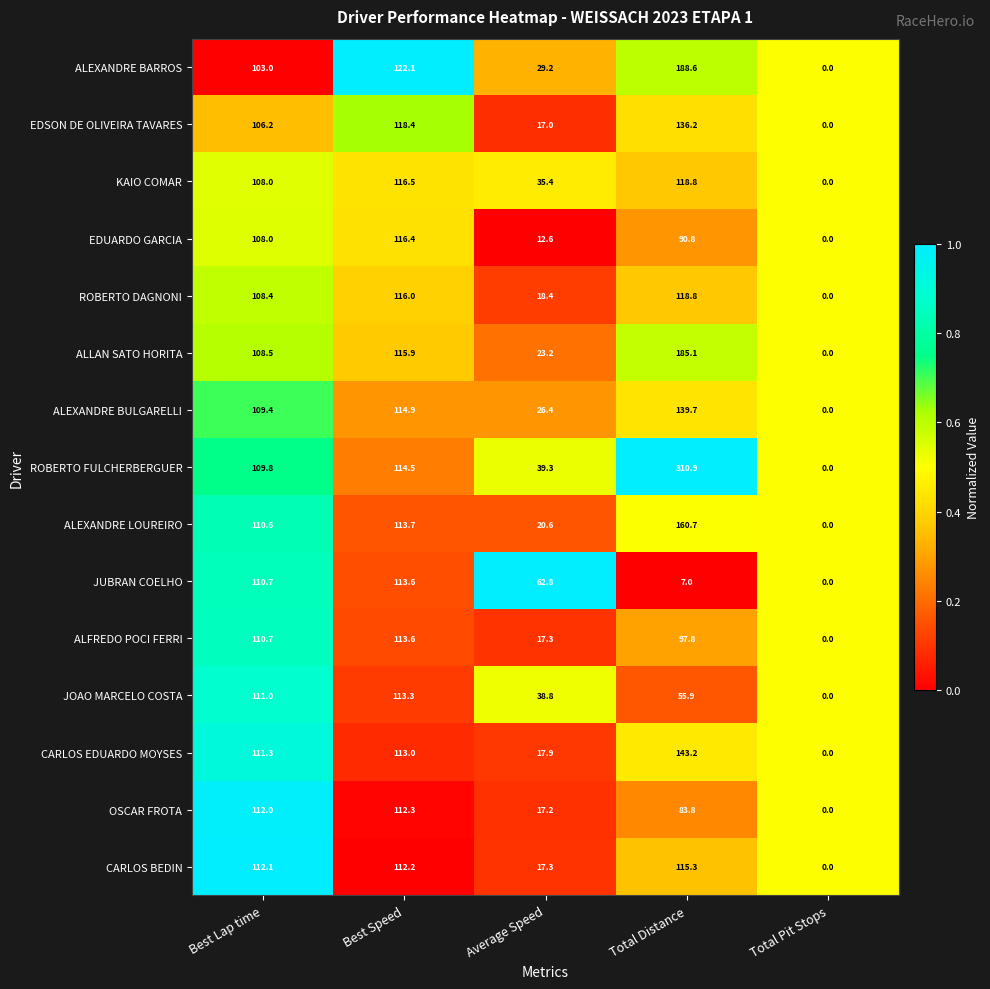

Which series has the widest spread of values?

ROBERTO FULCHERBERGUER